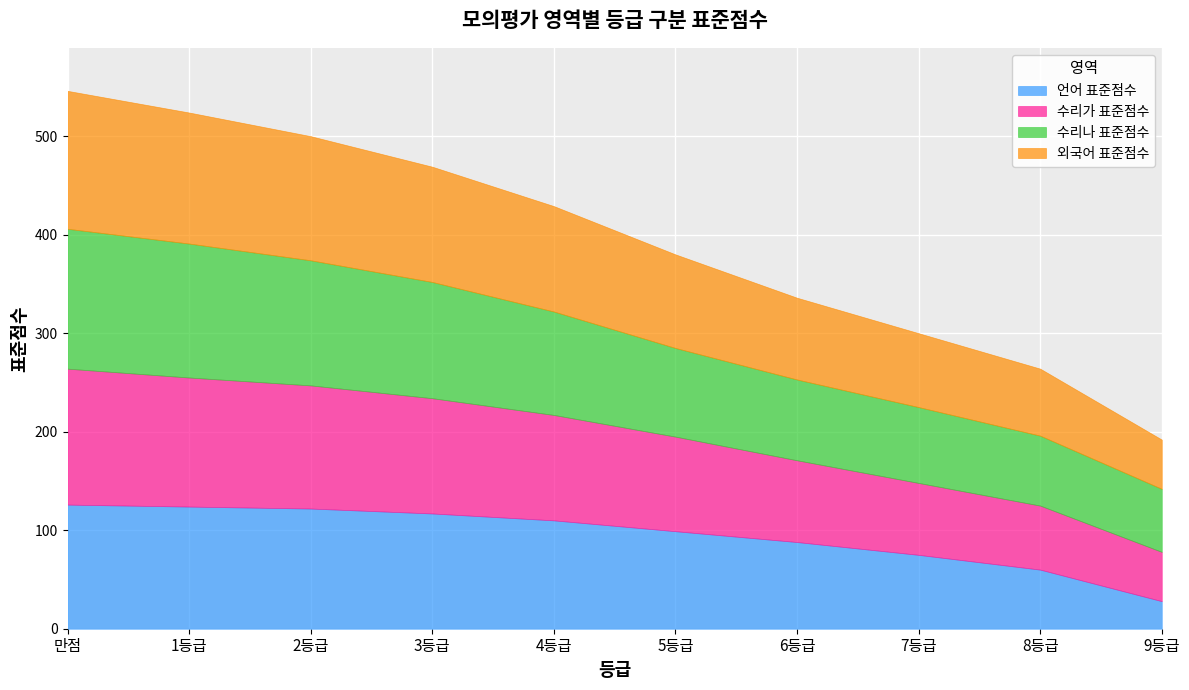

Which series has the widest spread of values?

언어 표준점수